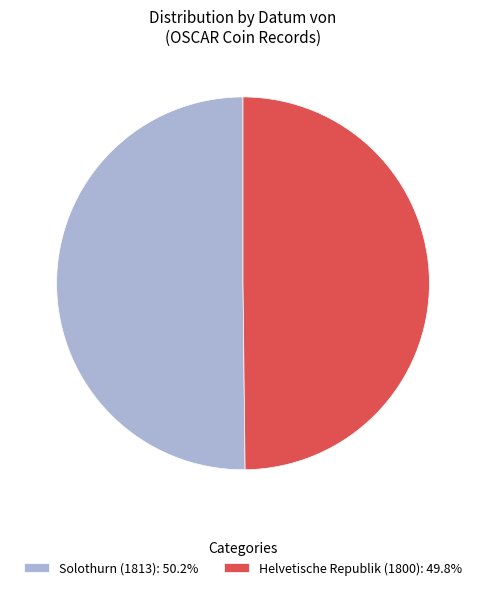

What is the ratio of the value at Helvetische Republik (1800): 49.8% to the value at Solothurn (1813): 50.2%?

1.0